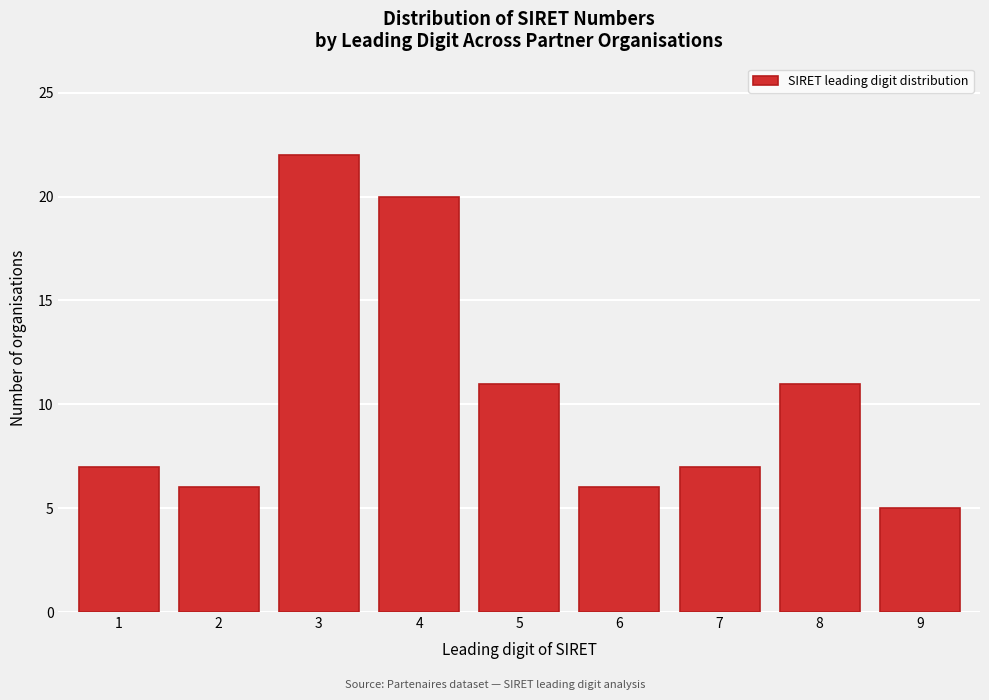

Reading left to right, transcribe all the data shown in this chart.

1=7	2=6	3=22	4=20	5=11	6=6	7=7	8=11	9=5